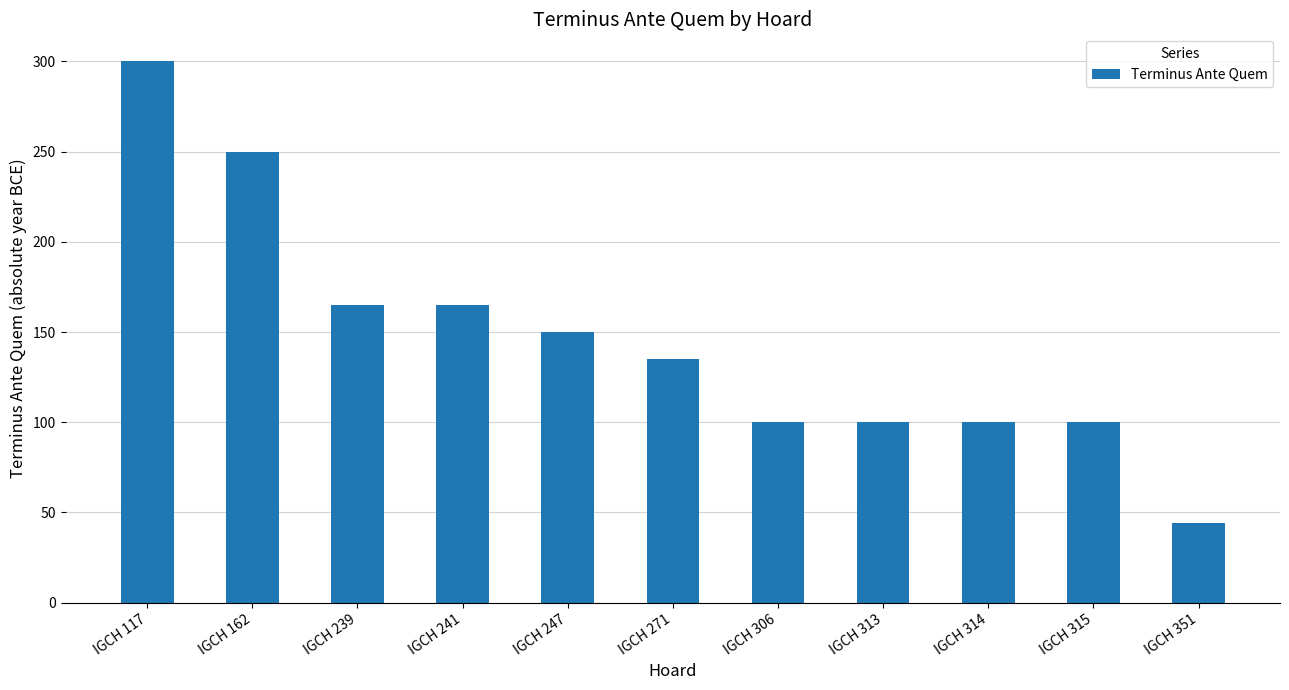

Which category has the highest value across all series?

IGCH 117